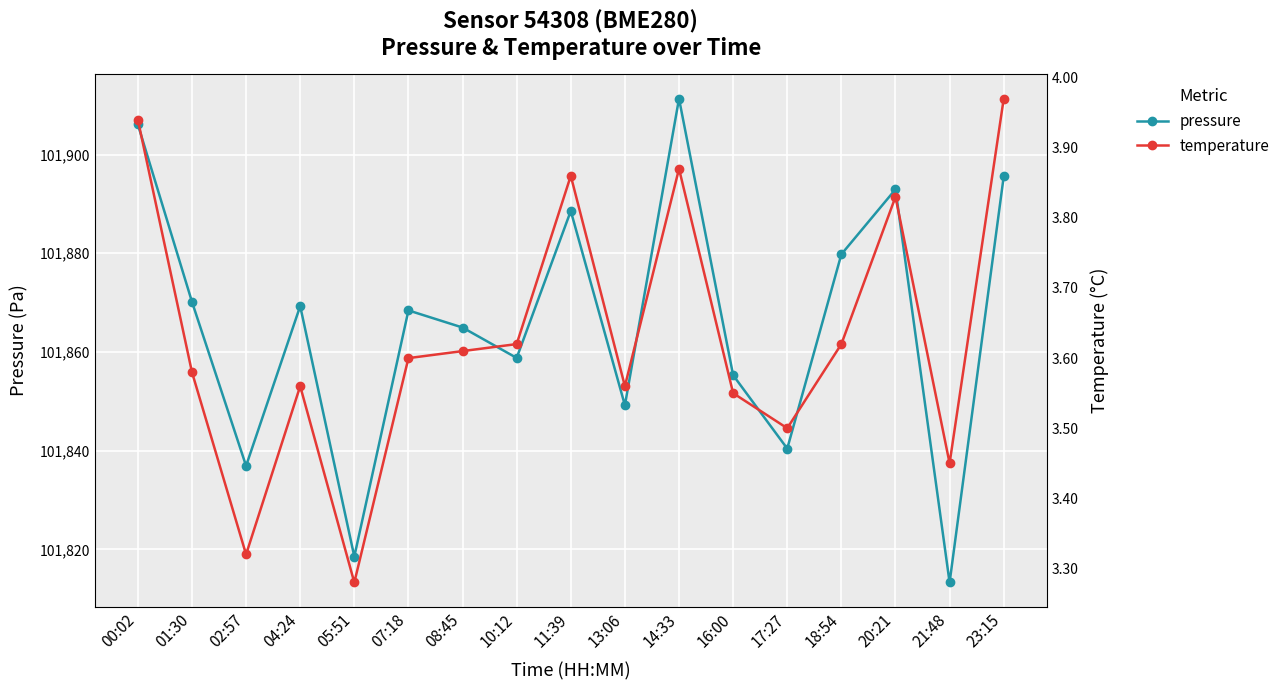

Count the number of categories in the chart.

17